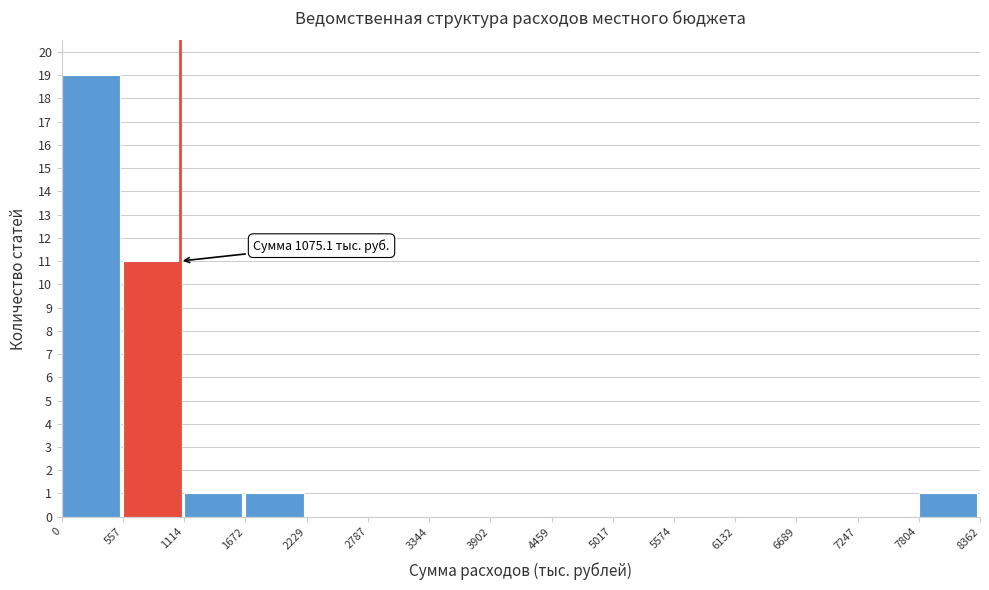

Over which range of the x-axis is the bar tallest?

0 to 557